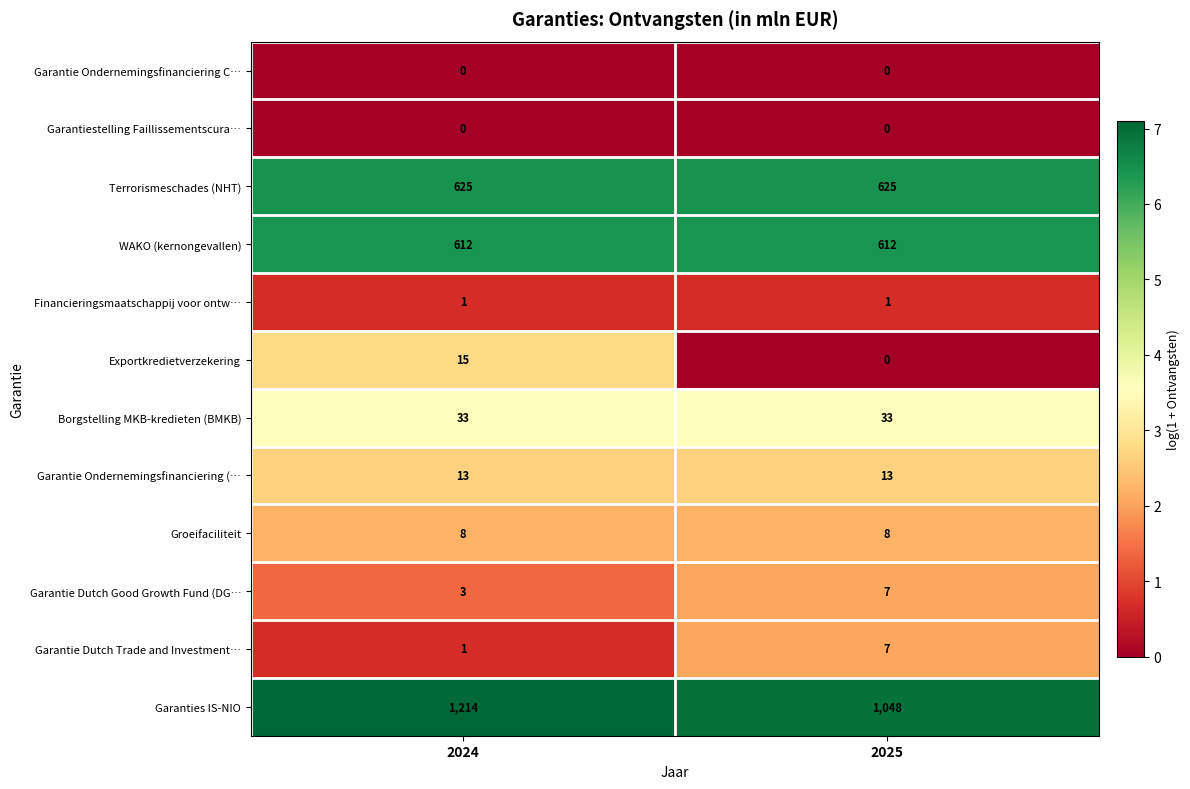

What is the difference between the highest and lowest values at 2025?

1048